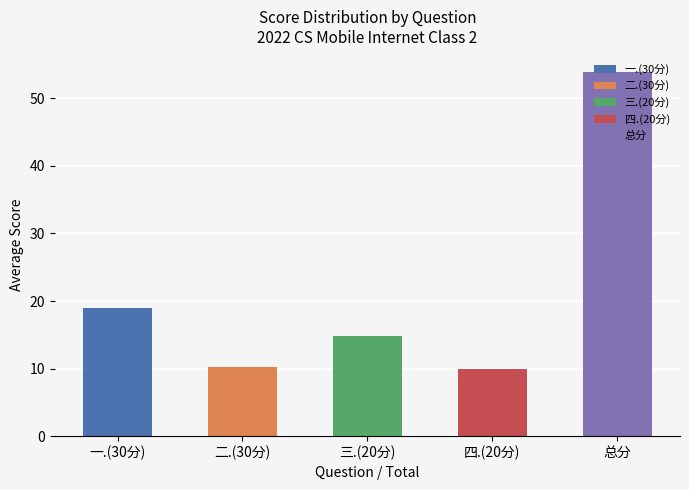

Does the chart contain any negative values?

No